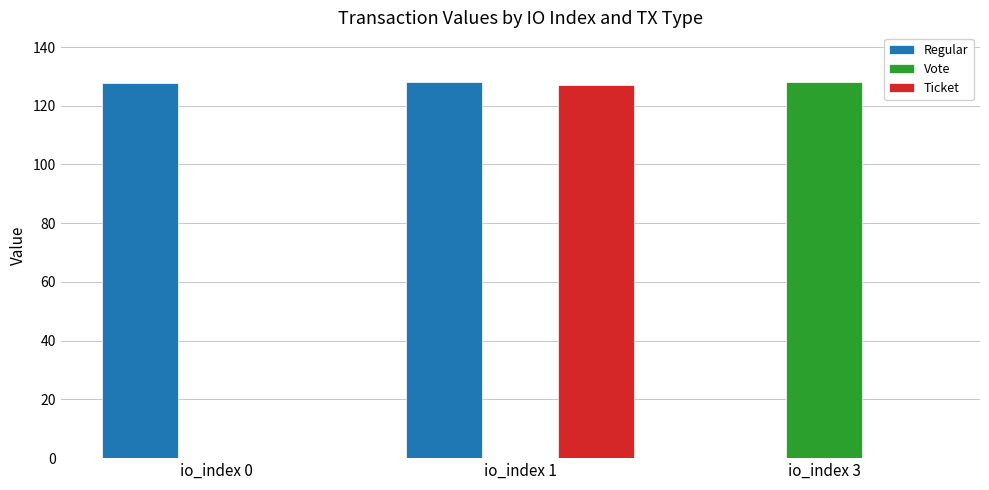

True or false: Ticket has a value of -69.0 at io_index 3.

False